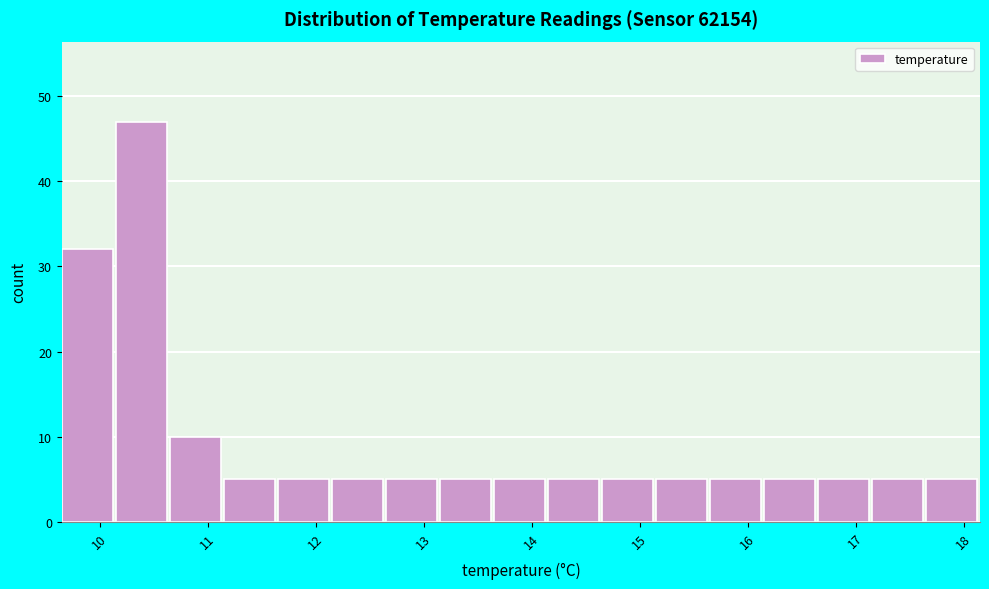

Reading left to right, list every bar in this chart as the range it spans on the x-axis followed by its height. Neither the bar edges nor the heights are printed on the chart, so give them approximately, as read against the axes.

9.65 to 10.15: 32
10.15 to 10.65: 47
10.65 to 11.15: 10
11.15 to 11.65: 5
11.65 to 12.15: 5
12.15 to 12.65: 5
12.65 to 13.15: 5
13.15 to 13.65: 5
13.65 to 14.15: 5
14.15 to 14.65: 5
14.65 to 15.15: 5
15.15 to 15.65: 5
15.65 to 16.15: 5
16.15 to 16.65: 5
16.65 to 17.15: 5
17.15 to 17.65: 5
17.65 to 18.15: 5